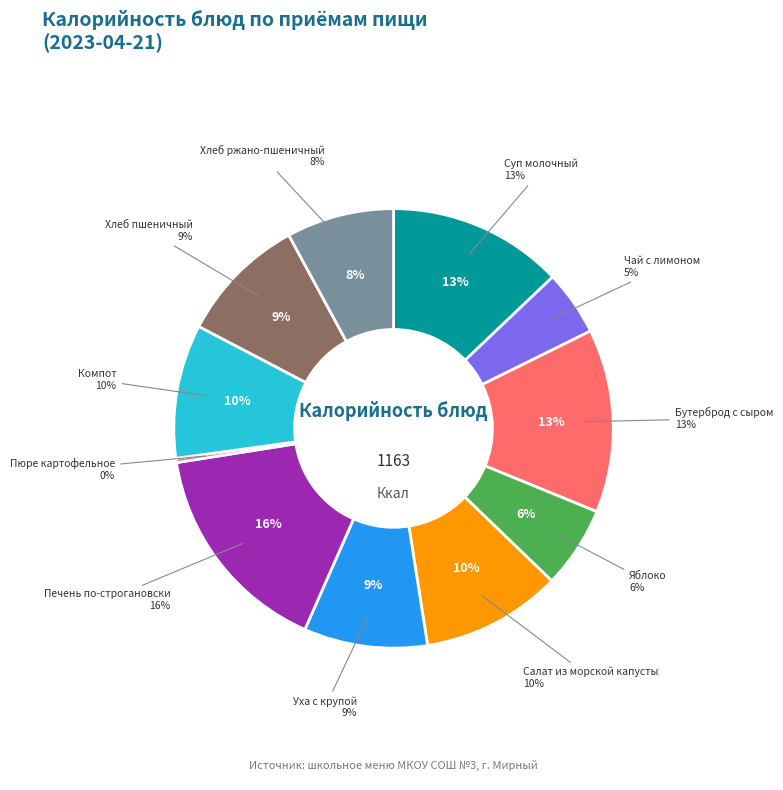

What is the change in value from Печень по-строгановски to Пюре картофельное?

-181.3